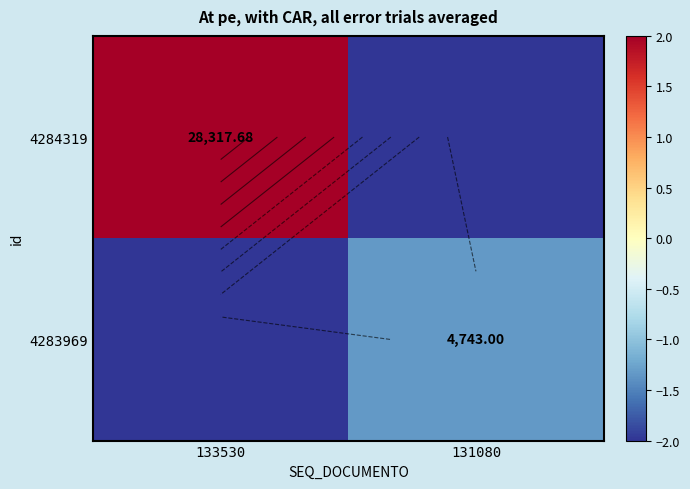

What is the total value across all series at 131080?

-3.3